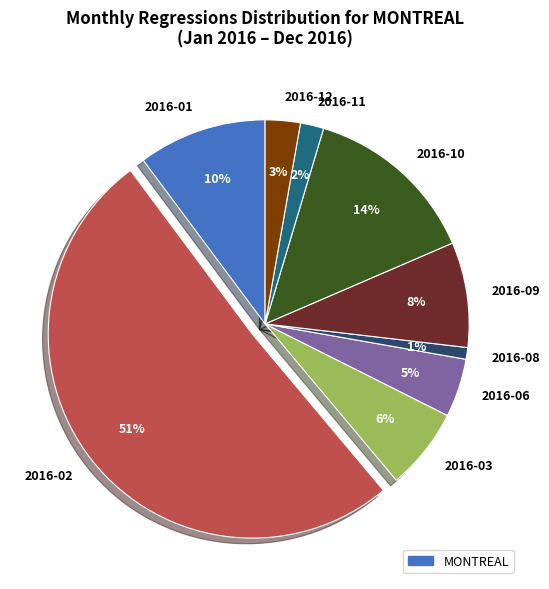

Which slice is the largest?

2016-02